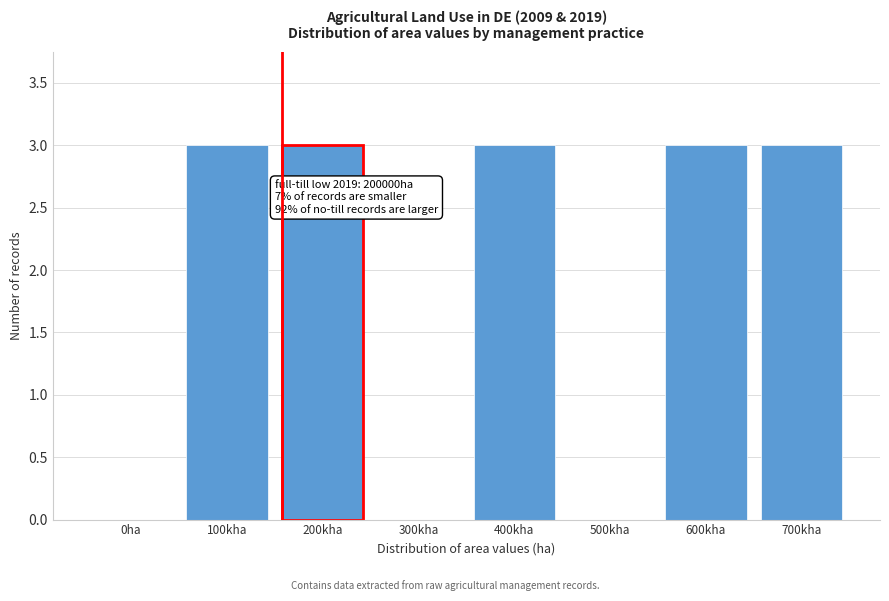

Reading left to right, transcribe all the data shown in this chart.

0ha=0	100kha=3	200kha=3	300kha=0	400kha=3	500kha=0	600kha=3	700kha=3